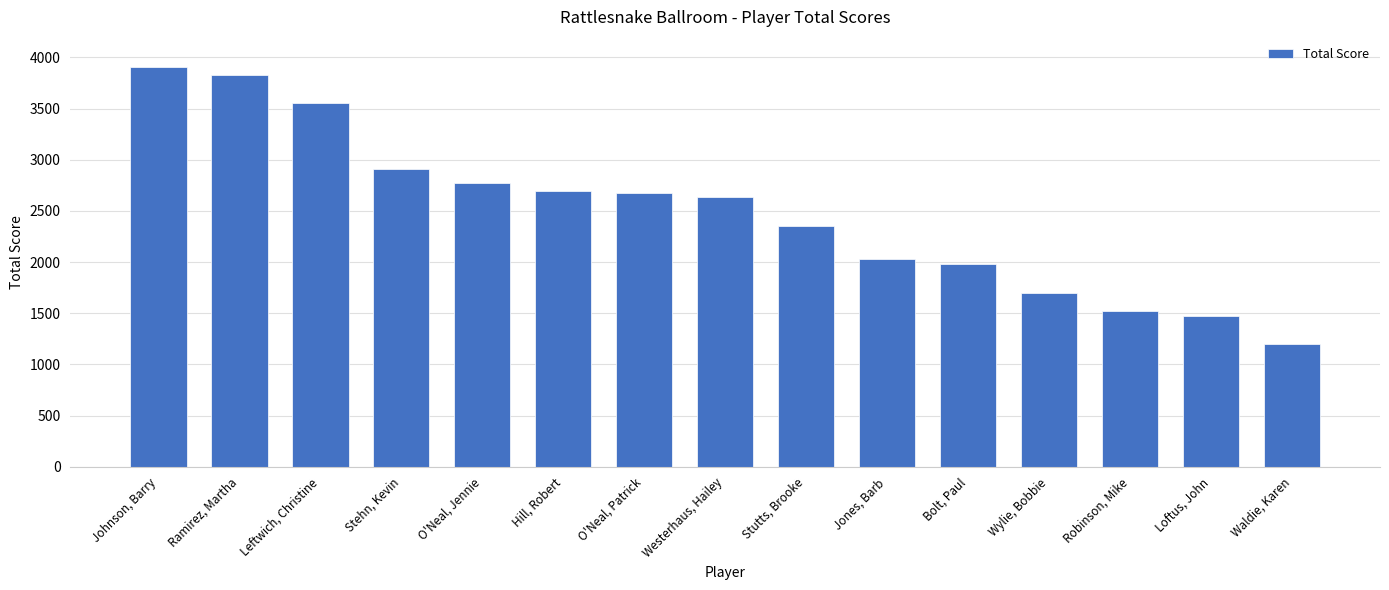

What is the label of the 14th bar from the right?

Ramirez, Martha